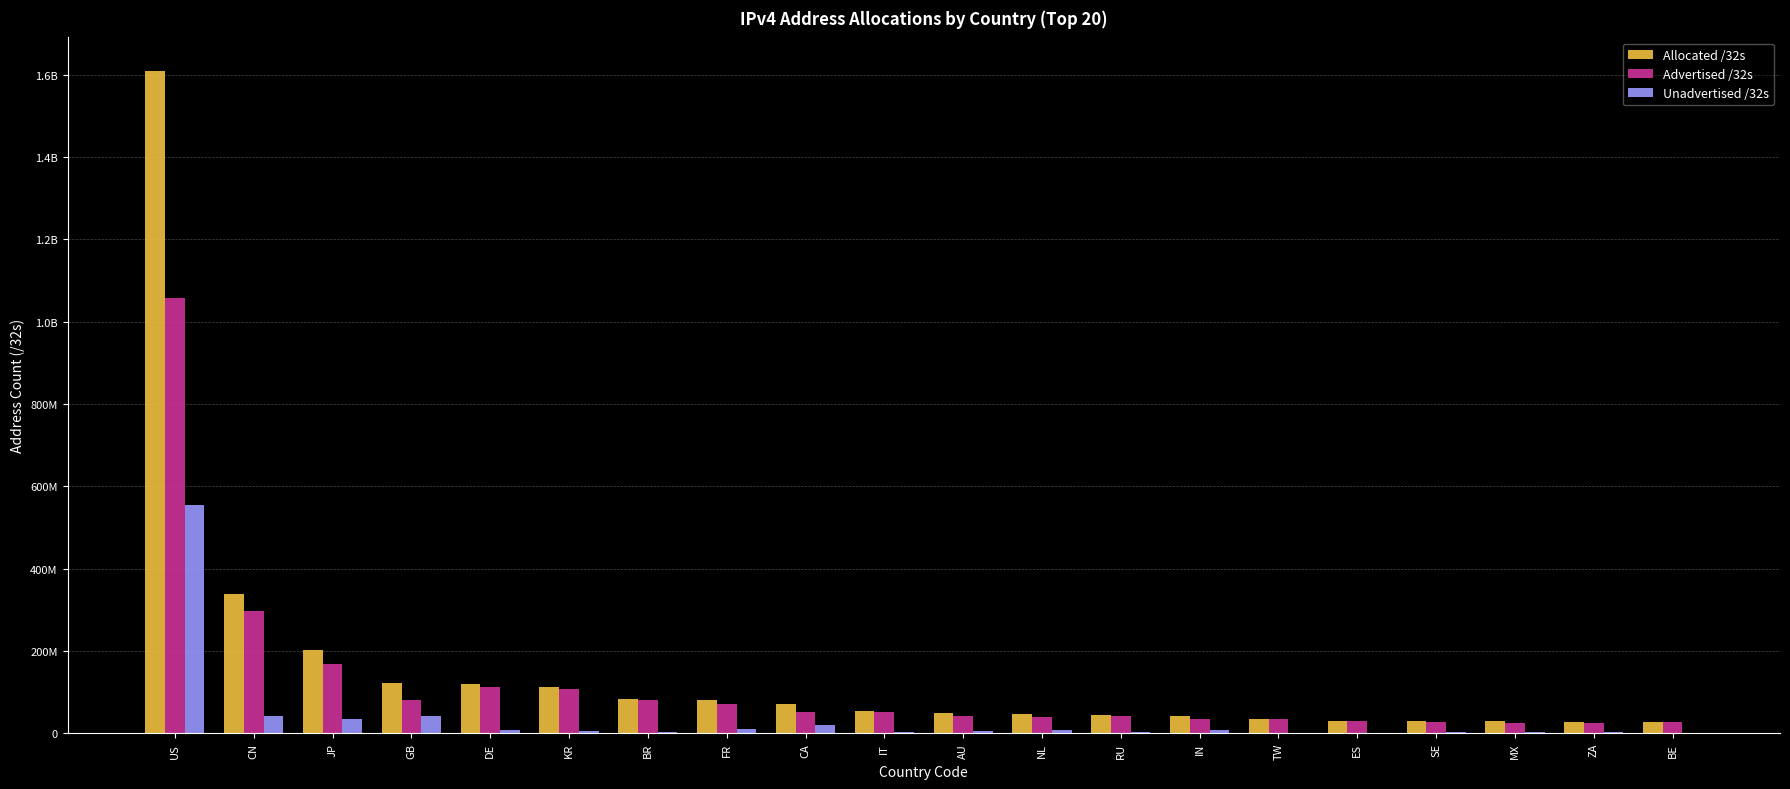

What are all the series names shown in the legend?

Allocated /32s, Advertised /32s, Unadvertised /32s